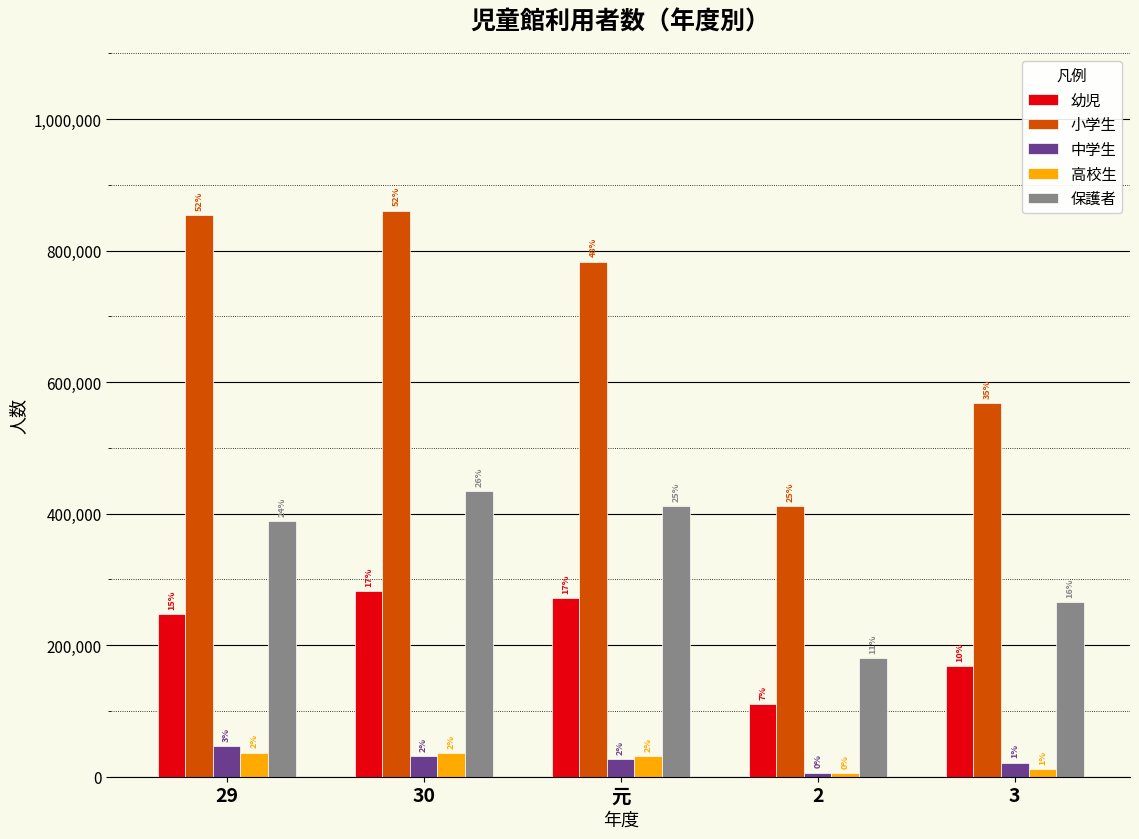

True or false: 中学生 has a value of 6172 at 2.

True